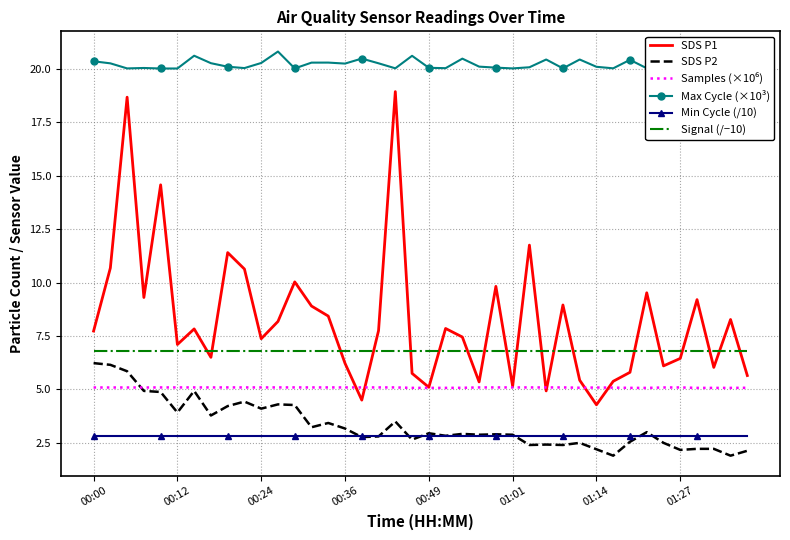

True or false: Signal (/−10) and SDS P2 cross at least once.

False